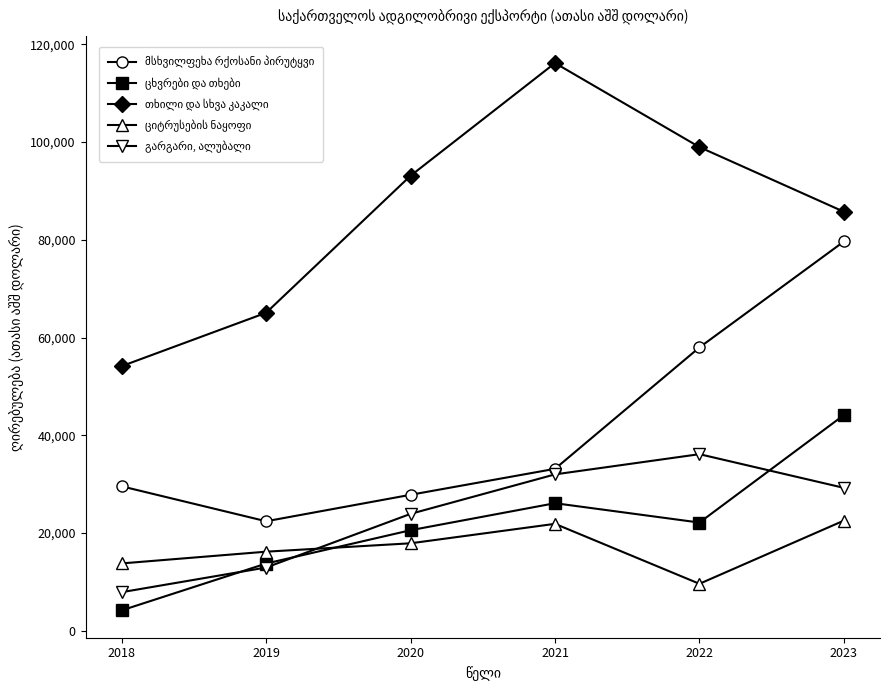

What is the total value across all series at 2023?

261254.9